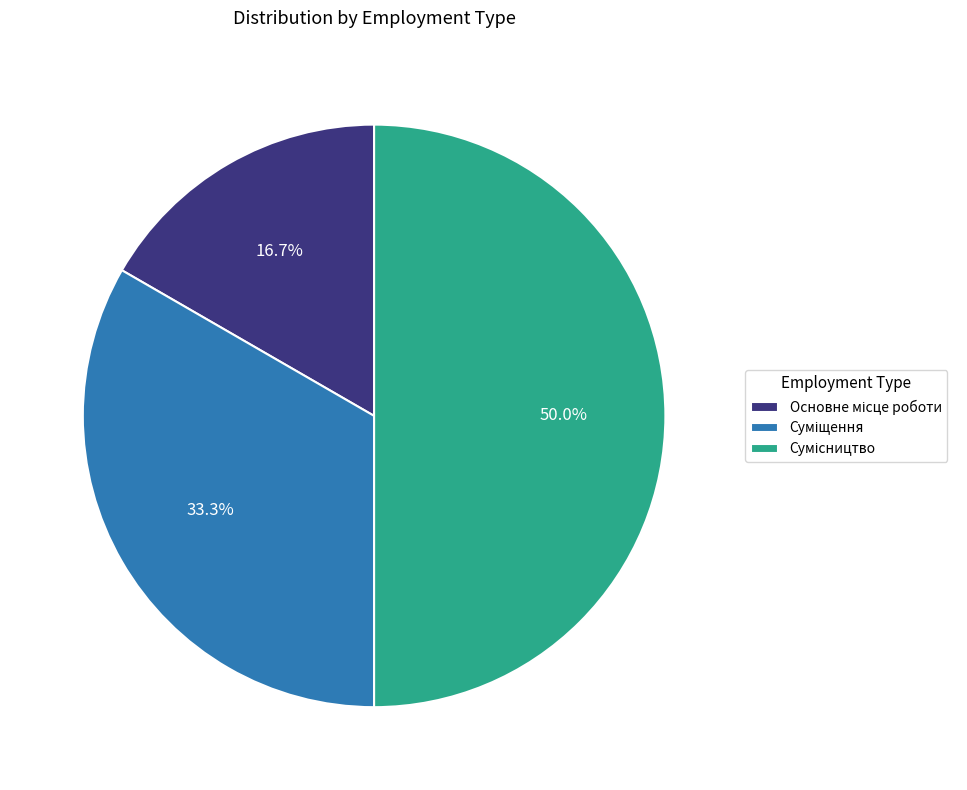

Which slice is the smallest?

Основне місце роботи